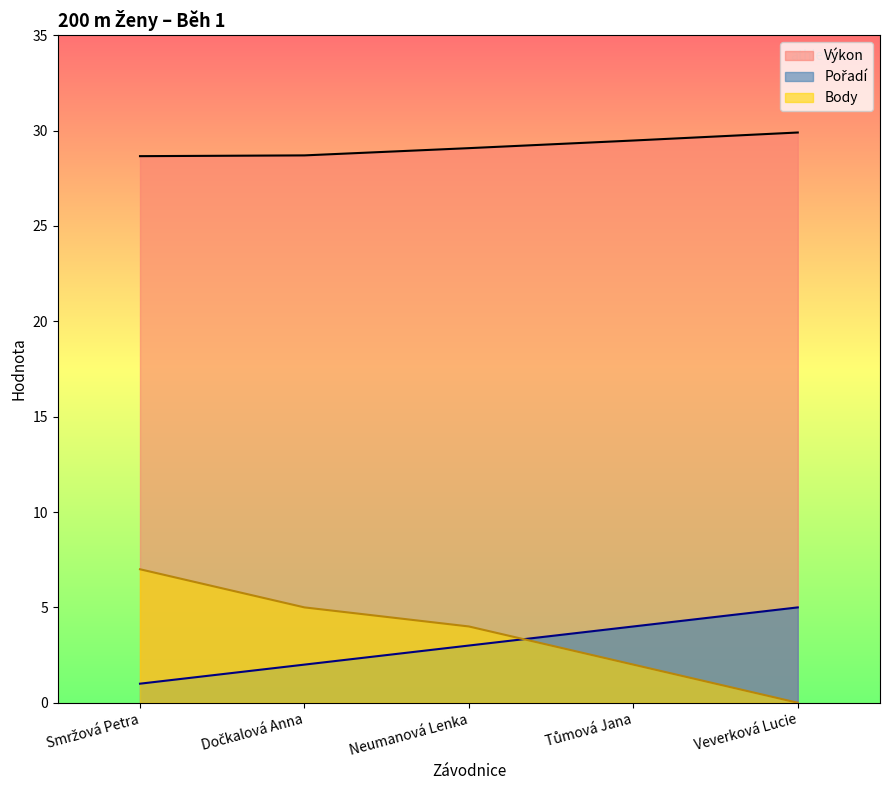

At which label does Pořadí first exceed 3?

Tůmová Jana